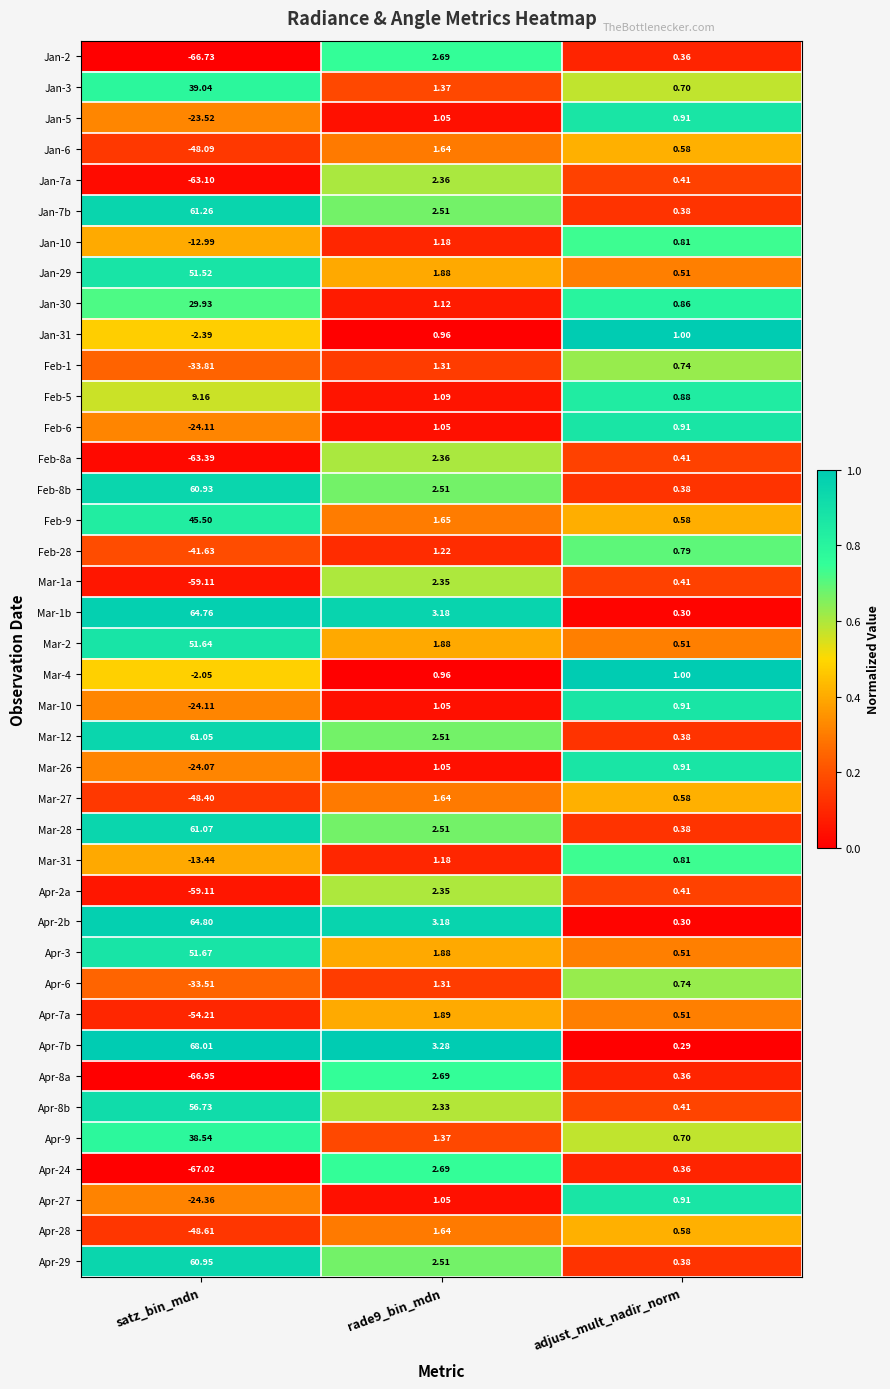

At which category does the chart reach its minimum across all series?

satz_bin_mdn